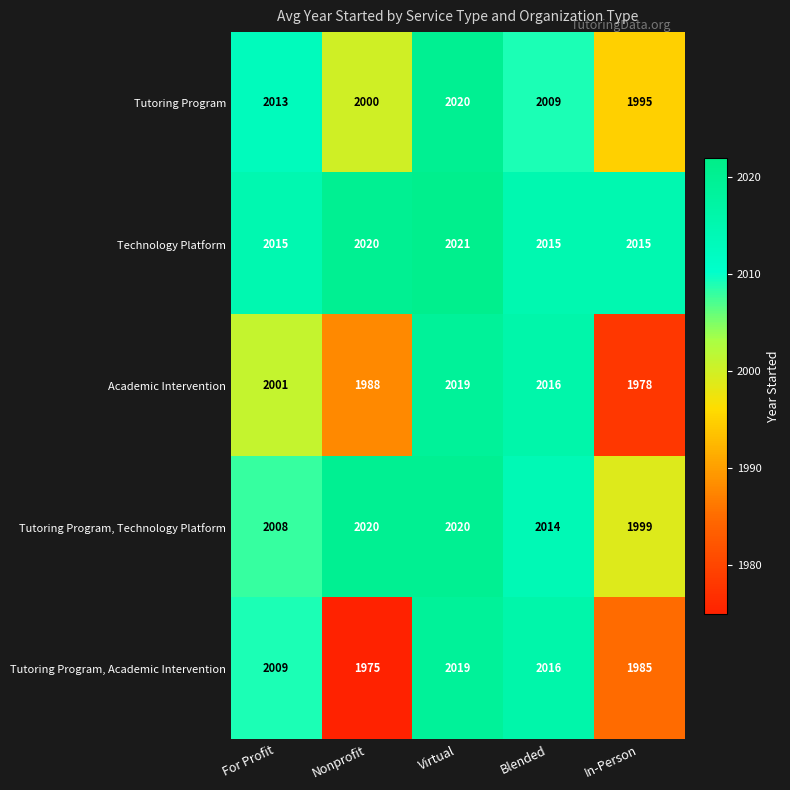

At how many categories does at least one series exceed 1993?

5